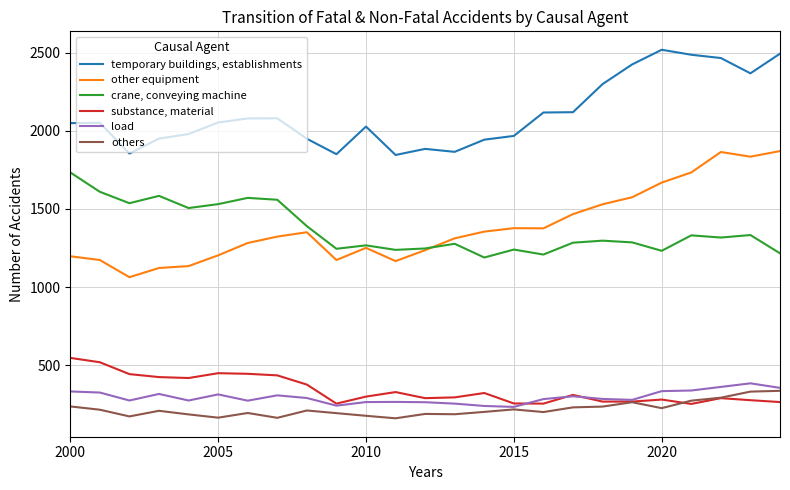

What is the smallest value displayed?

159